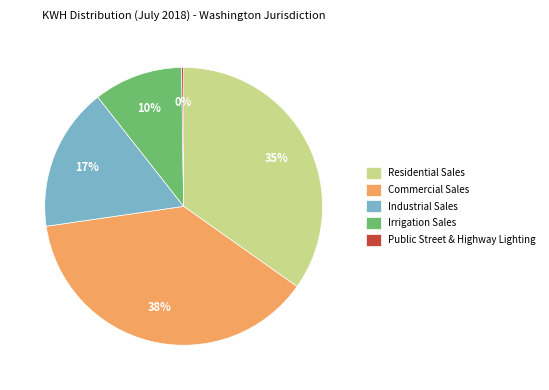

To the nearest percent, what is the difference between the largest and smallest slice percentages?

38%